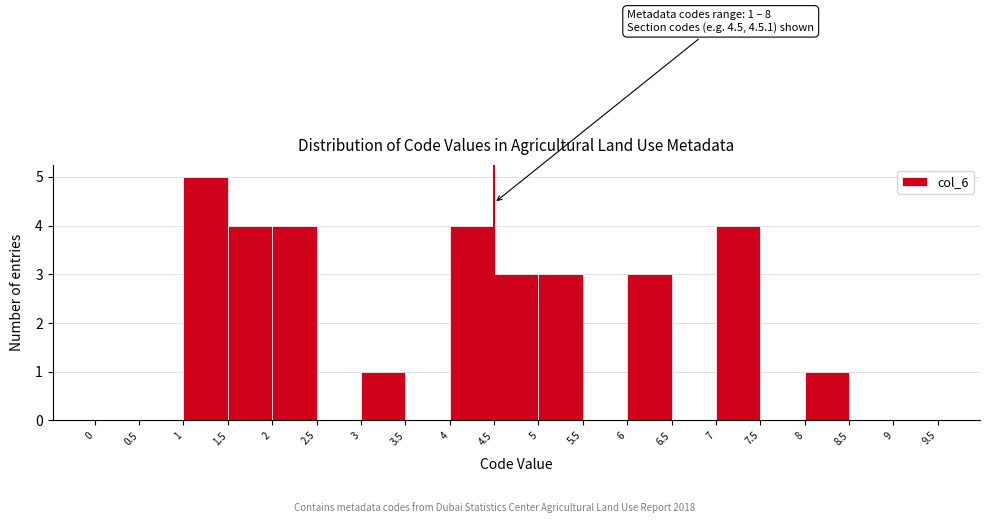

Over which range of the x-axis is the bar tallest?

1 to 1.5